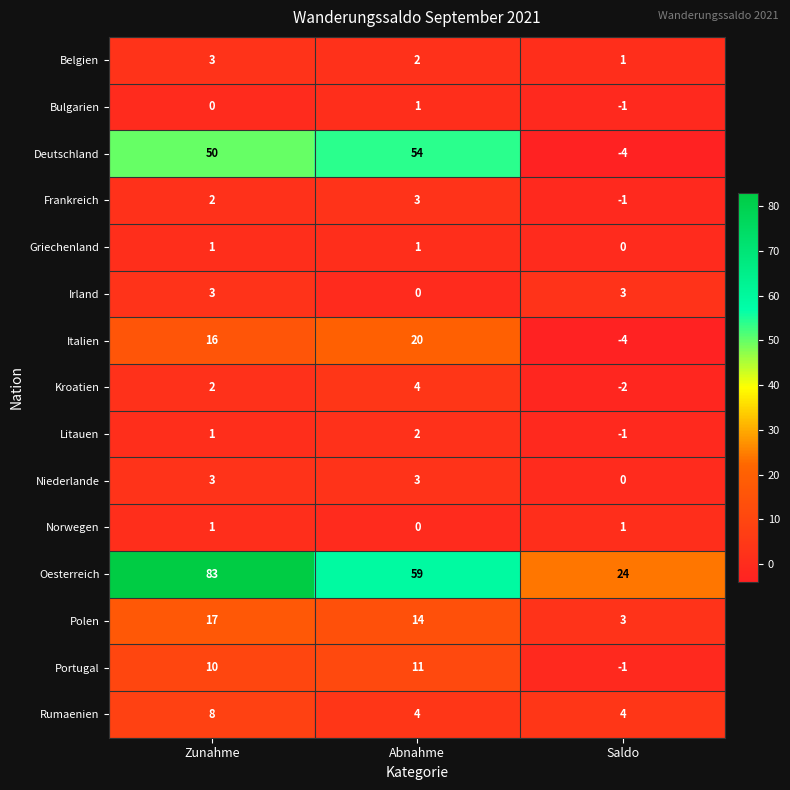

At which category is the sum across all series the highest?

Zunahme